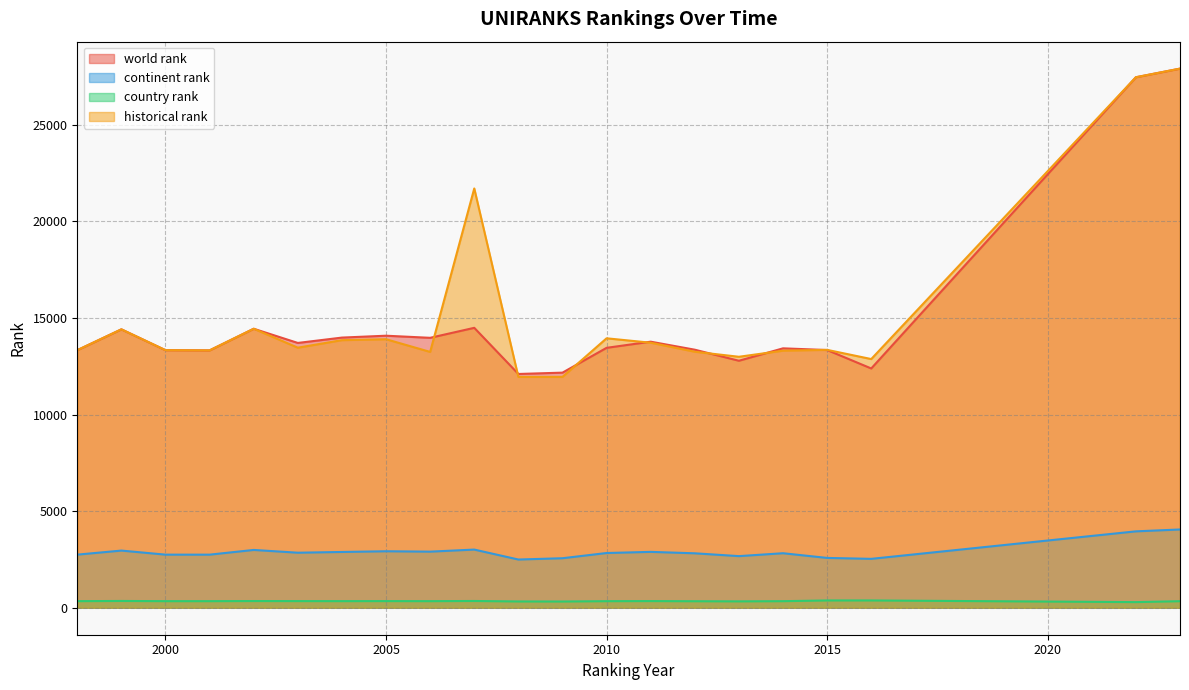

True or false: country rank has a value of 342 at 1998.

True